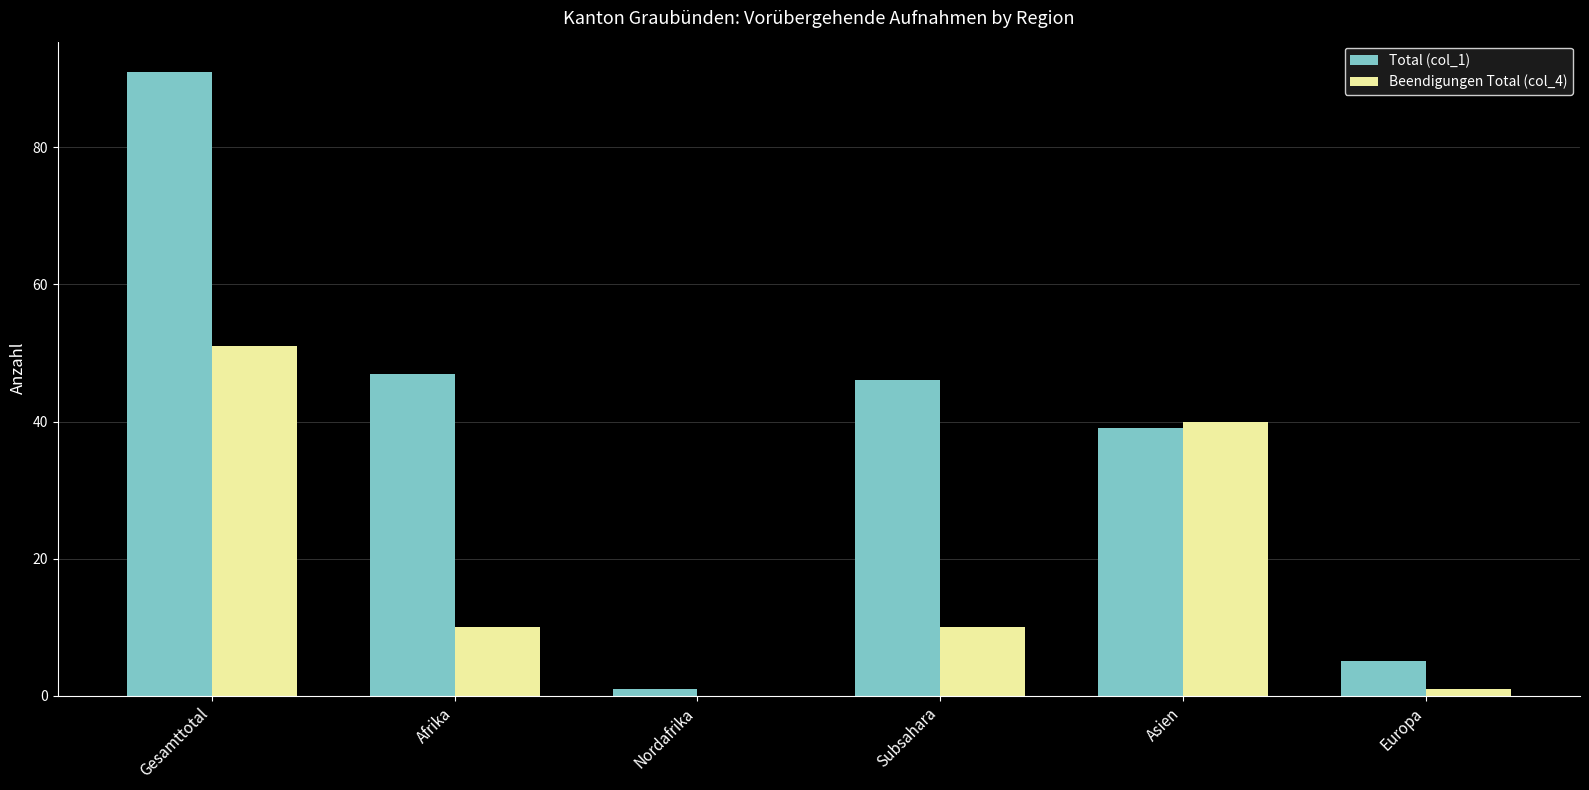

Reading left to right, extract all data points from this chart.

Total (col_1): 91	47	1	46	39	5
Beendigungen Total (col_4): 51	10	0	10	40	1